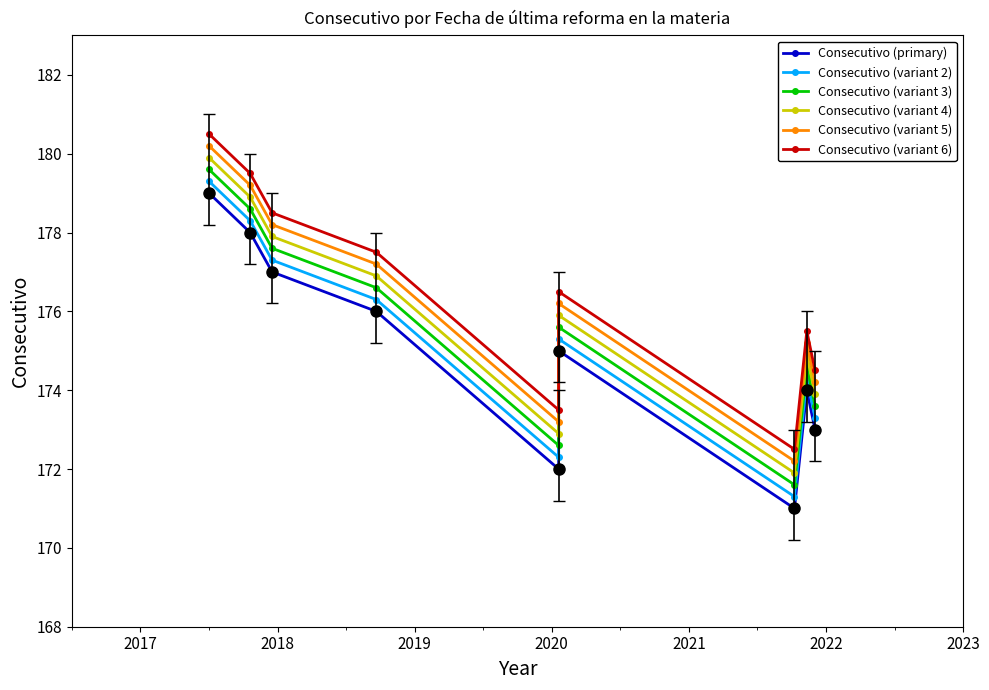

At 2022, list the series in order from largest to smallest.

Consecutivo (variant 6), Consecutivo (variant 5), Consecutivo (variant 4), Consecutivo (variant 3), Consecutivo (variant 2), Consecutivo (primary)